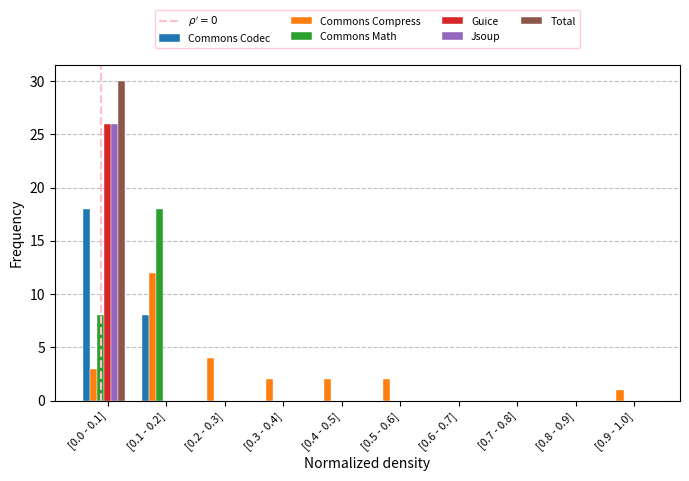

At which label is Commons Codec closest to 9?

[0.1 - 0.2]